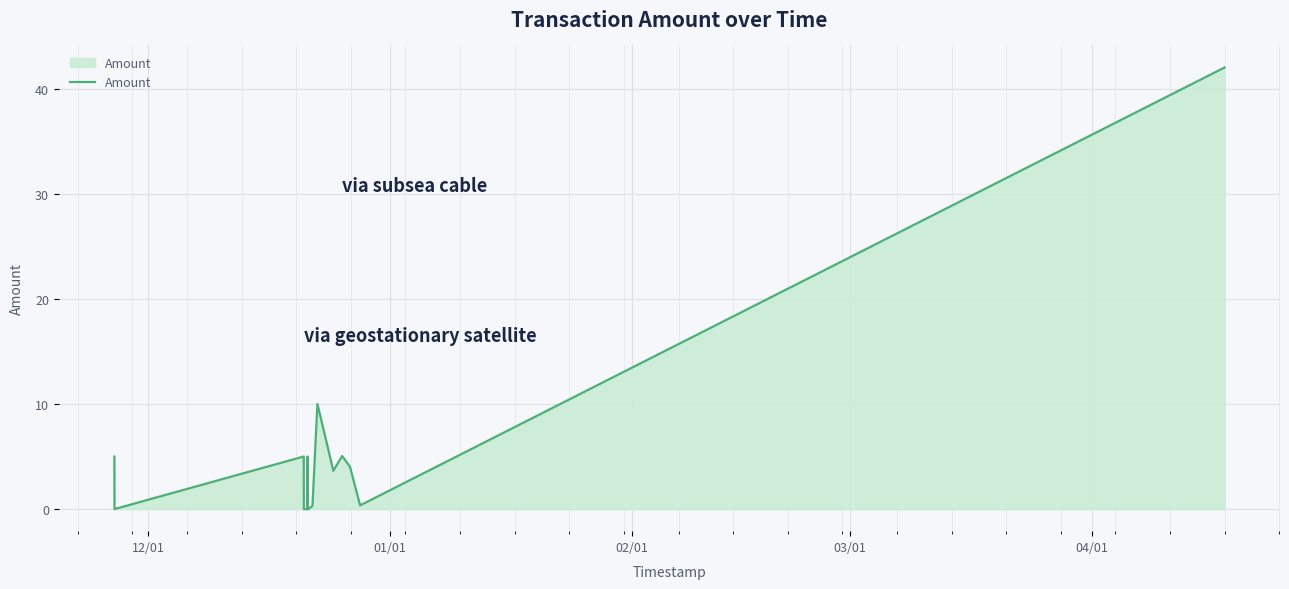

What is the difference between the maximum and minimum values?

42.0